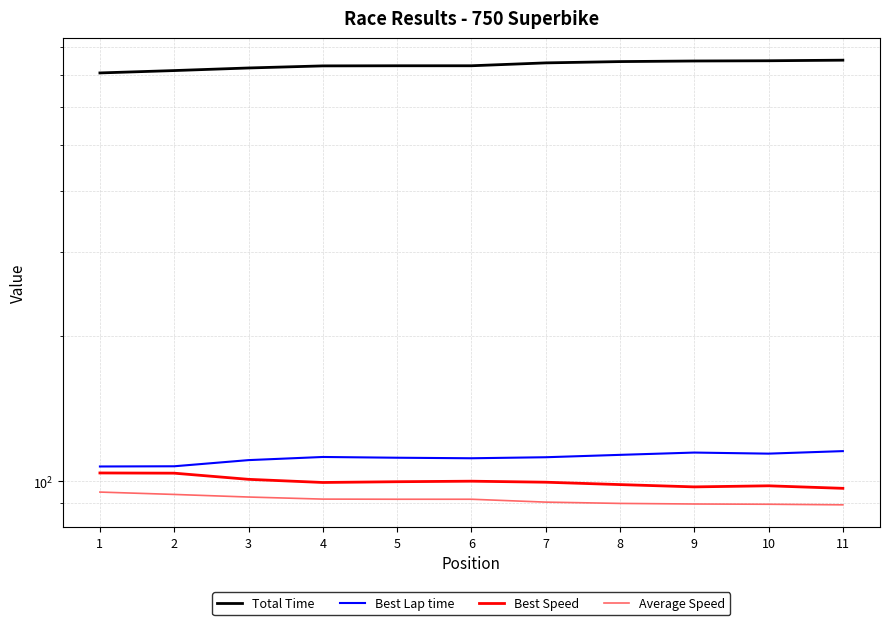

Is it true that Total Time equals 722.3 at 3?

True